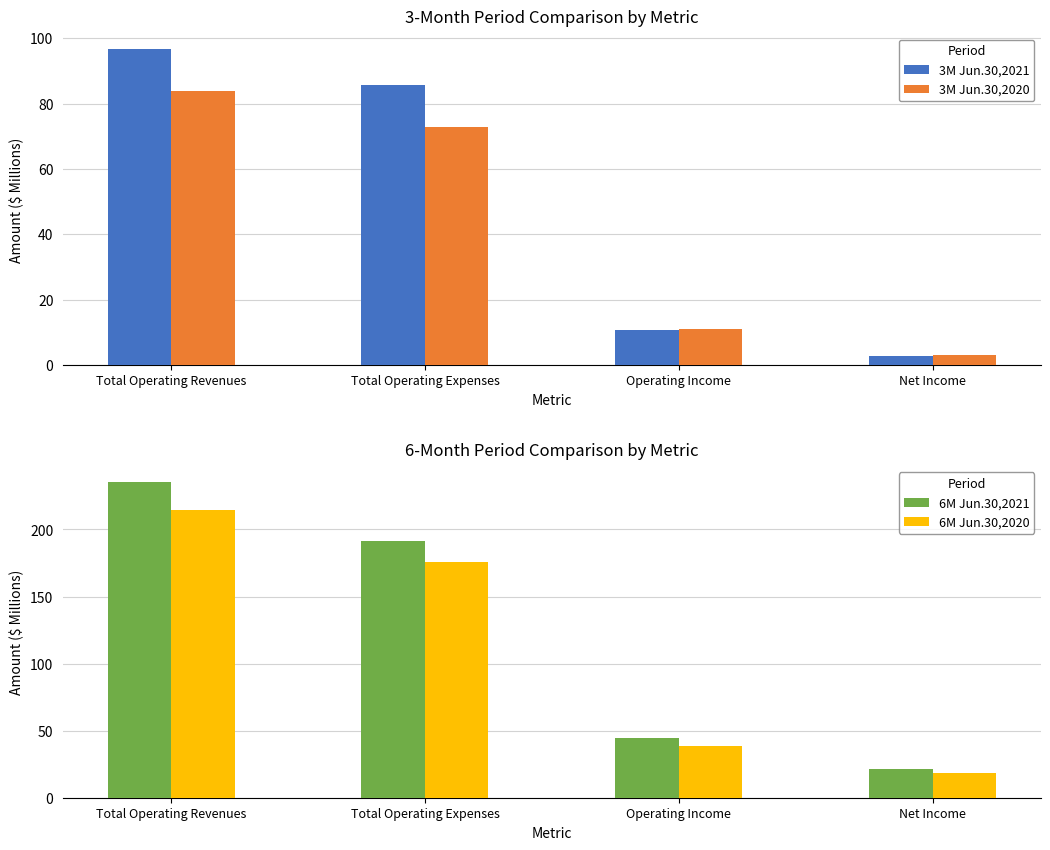

Which series has the widest spread of values?

6M Jun.30,2021